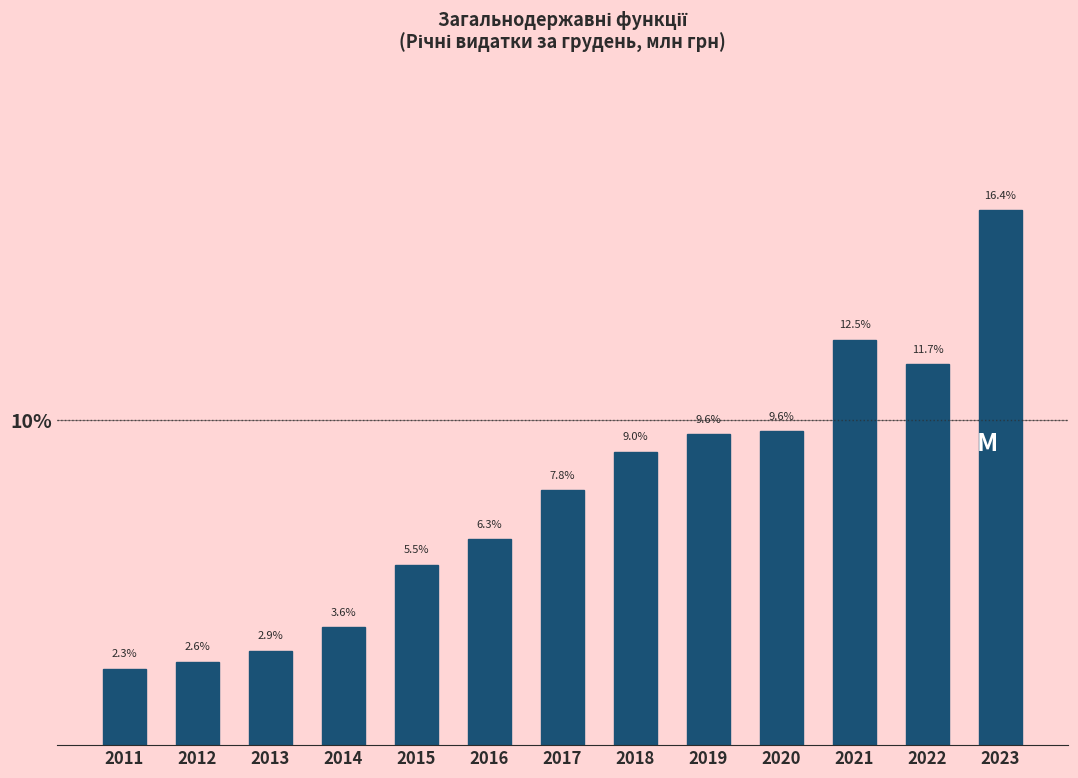

Reading left to right, extract all data points from this chart.

2011=2.3	2012=2.6	2013=2.9	2014=3.6	2015=5.5	2016=6.3	2017=7.8	2018=9.0	2019=9.6	2020=9.6	2021=12.5	2022=11.7	2023=16.4